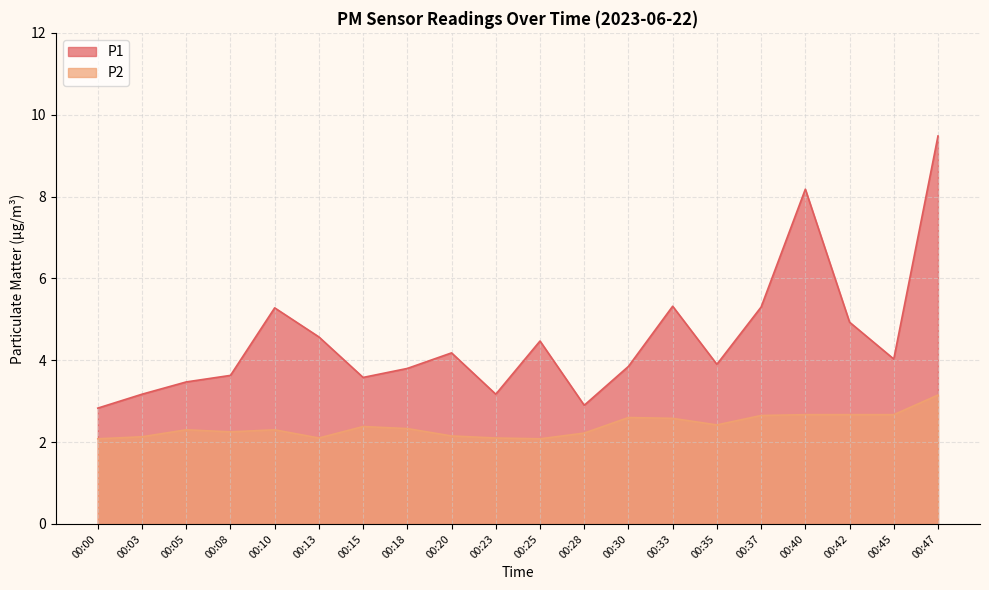

Reading left to right, transcribe all the data shown in this chart.

P1: 2.8	3.2	3.5	3.6	5.3	4.6	3.6	3.8	4.2	3.2	4.5	2.9	3.9	5.3	3.9	5.3	8.2	4.9	4.0	9.5
P2: 2.1	2.1	2.3	2.2	2.3	2.1	2.4	2.3	2.1	2.1	2.1	2.2	2.6	2.6	2.4	2.6	2.7	2.7	2.7	3.1